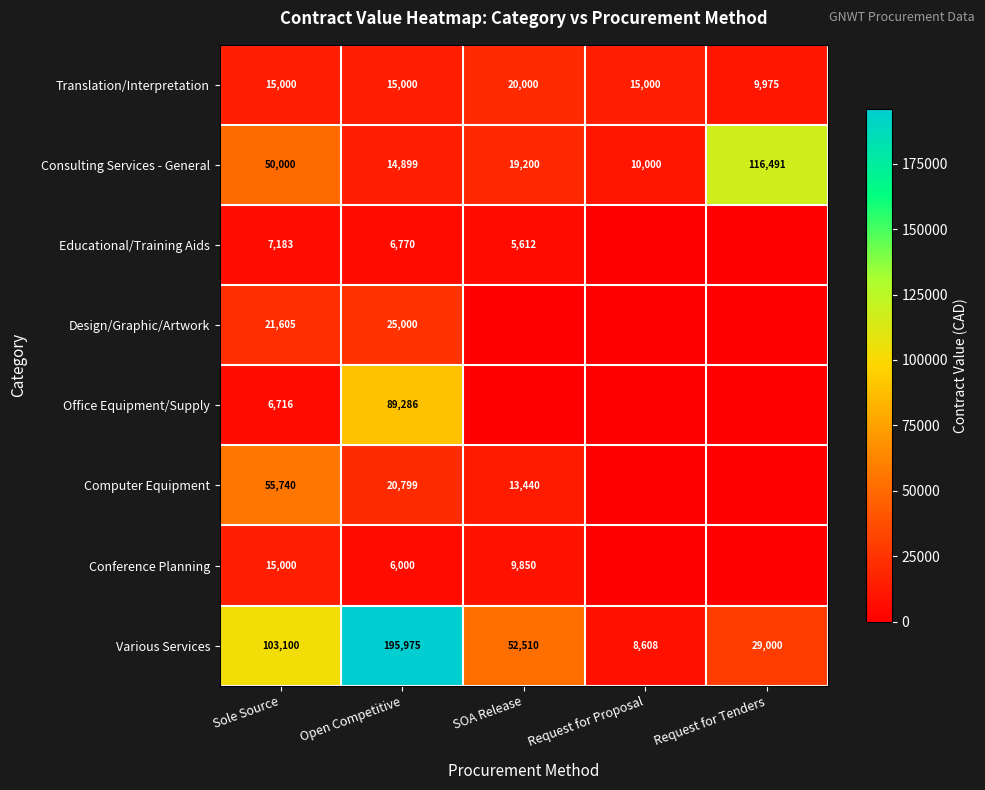

What is the average value of the Consulting Services - General series?

42118